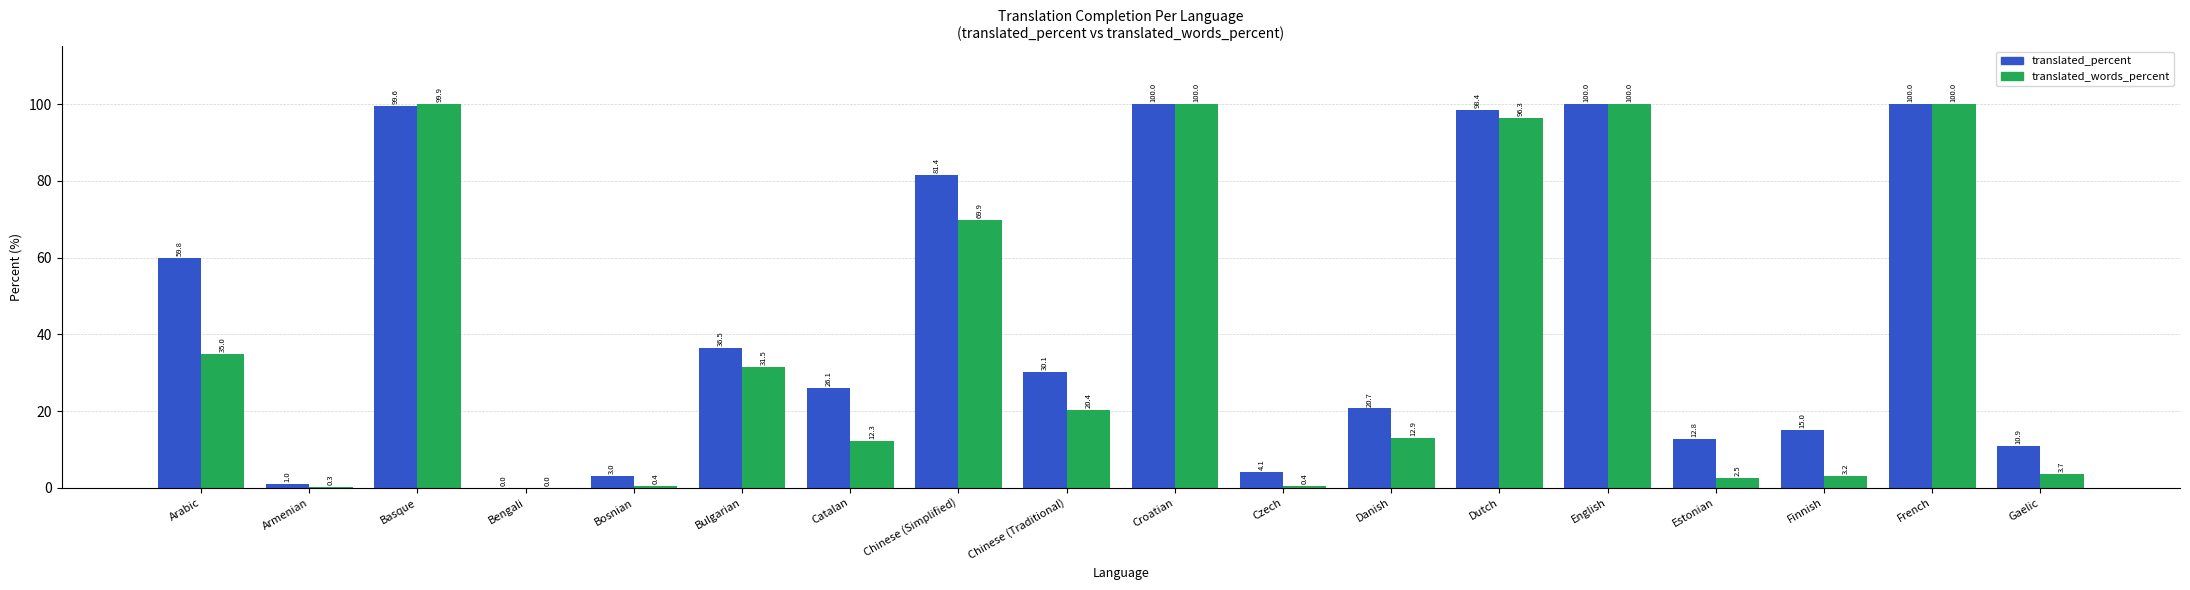

What is the sum of all translated_words_percent values?

688.7